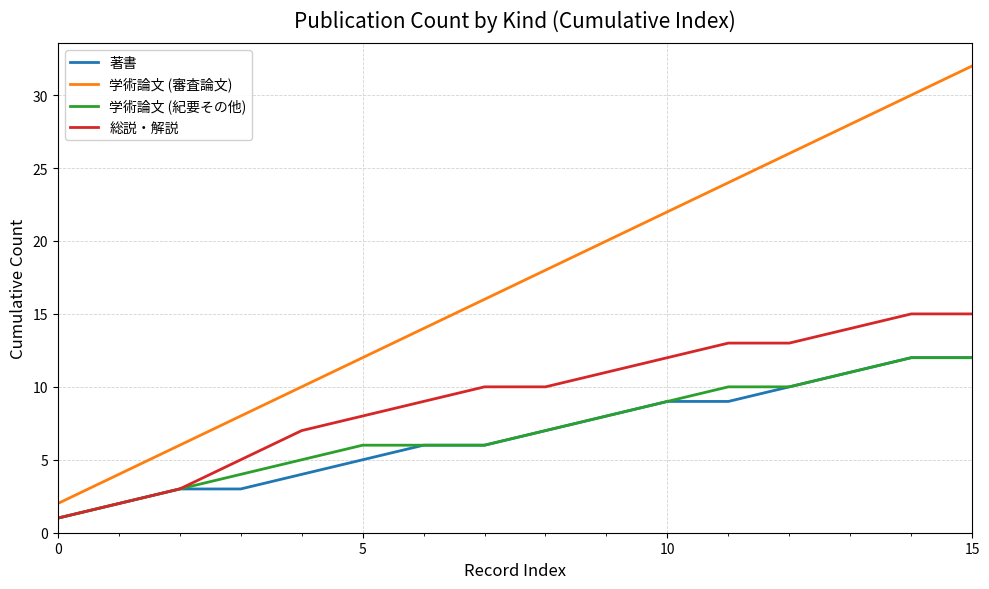

True or false: 学術論文 (審査論文) and 学術論文 (紀要その他) cross at least once.

False